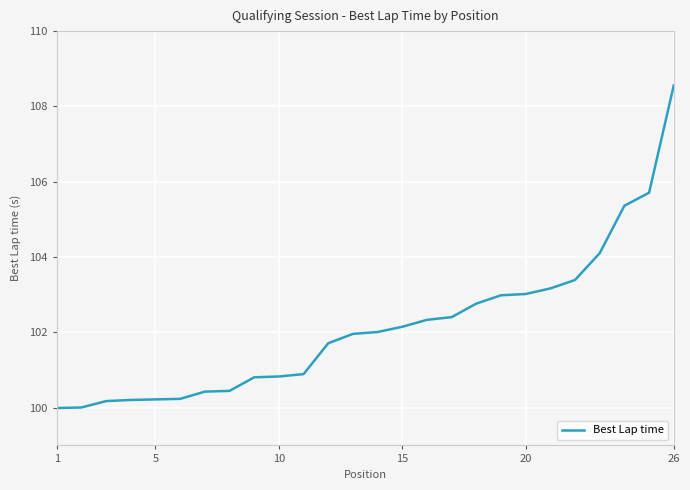

What is the difference between the maximum and minimum values?

8.6